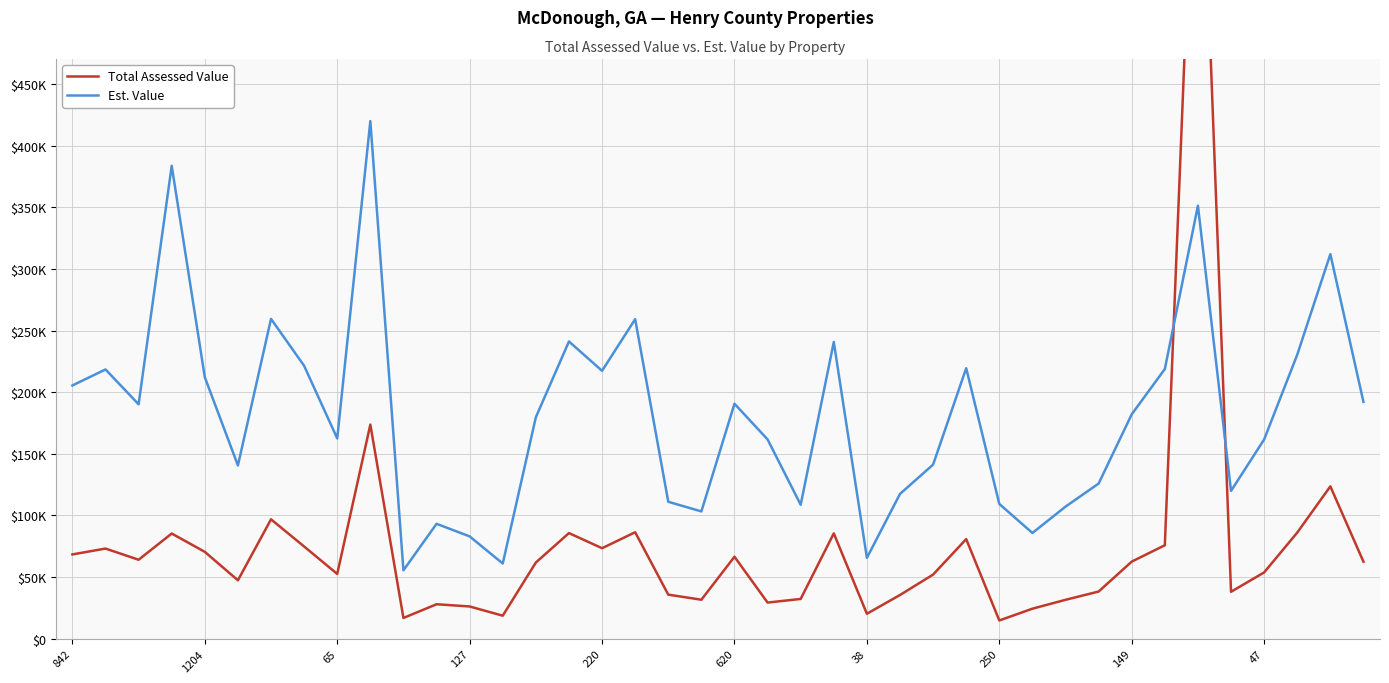

How many data points in Total Assessed Value are less than 62520?

20